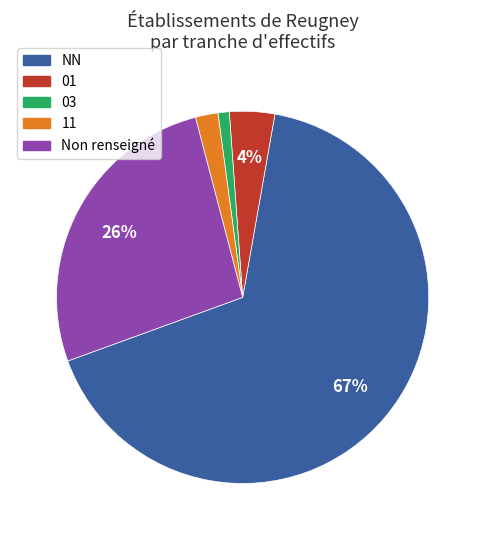

Does any single category account for the majority?

Yes